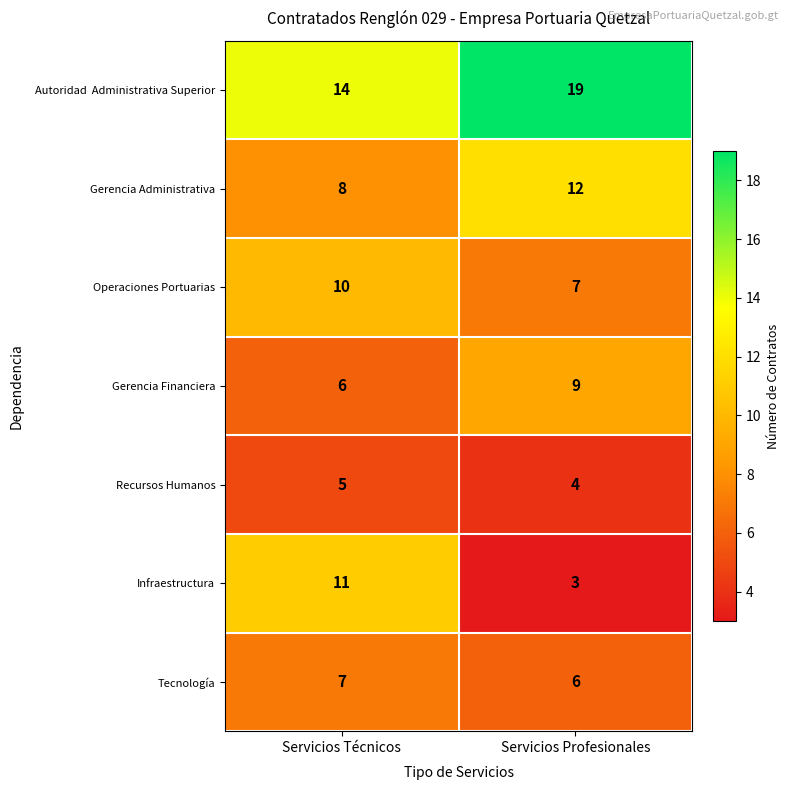

What is the sum of the Gerencia Administrativa values at Servicios Profesionales and Servicios Técnicos?

20